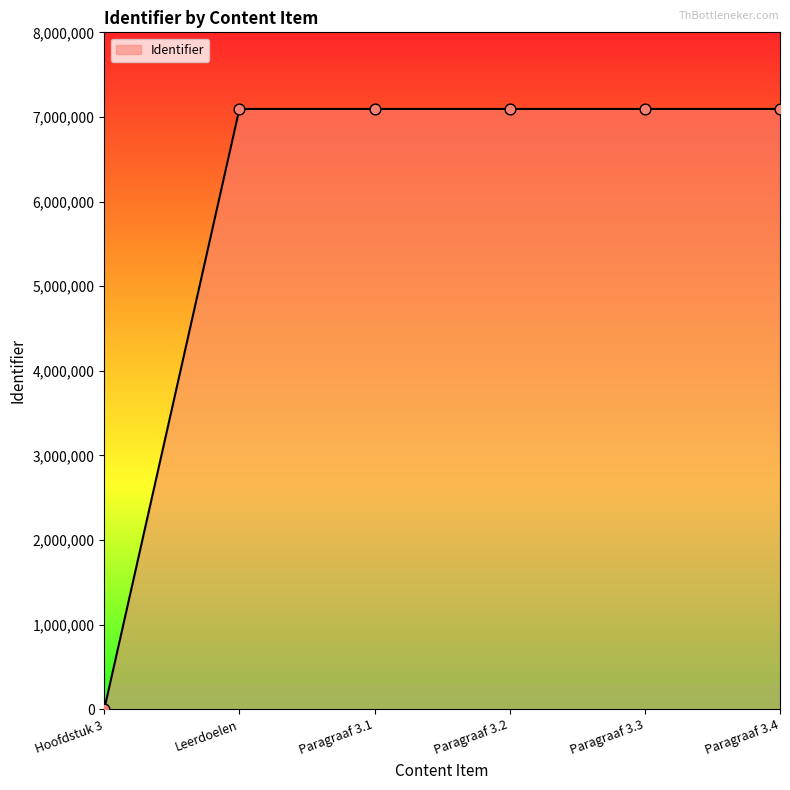

What is the ratio of the value at Paragraaf 3.4 to the value at Paragraaf 3.3?

1.0